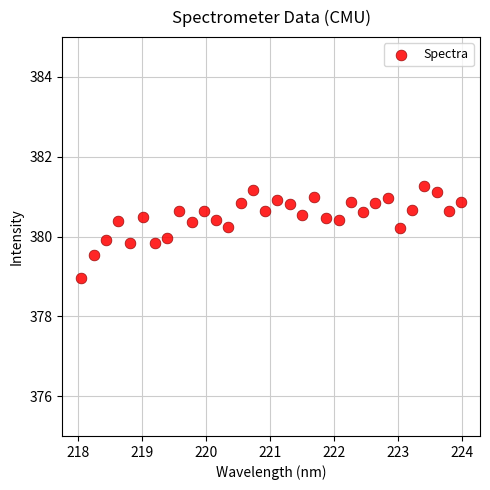

What is the range of X values (max minus min)?

5.9